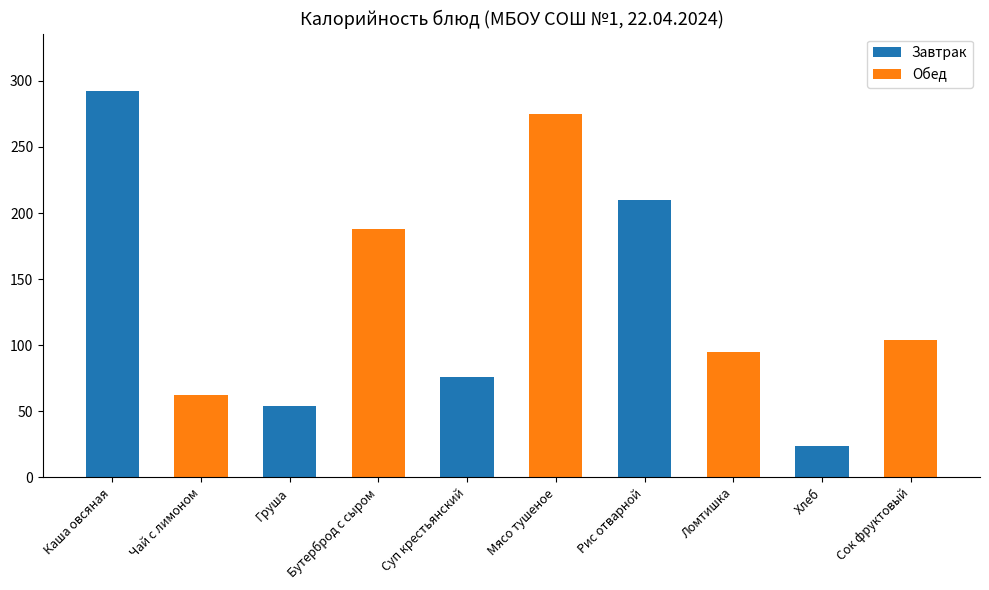

List the labels in order of value, smallest first.

Хлеб, Груша, Чай с лимоном, Суп крестьянский, Ломтишка, Сок фруктовый, Бутерброд с сыром, Рис отварной, Мясо тушеное, Каша овсяная